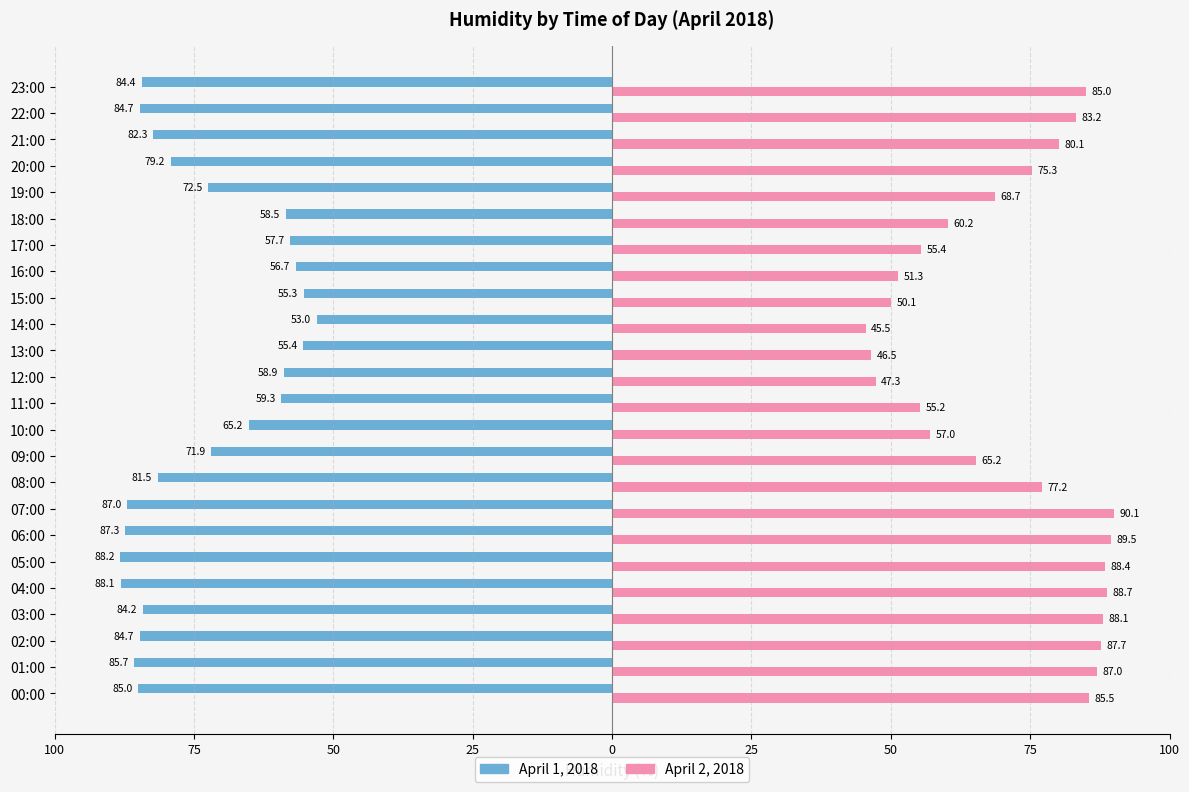

What are all the series names shown in the legend?

April 1, 2018, April 2, 2018